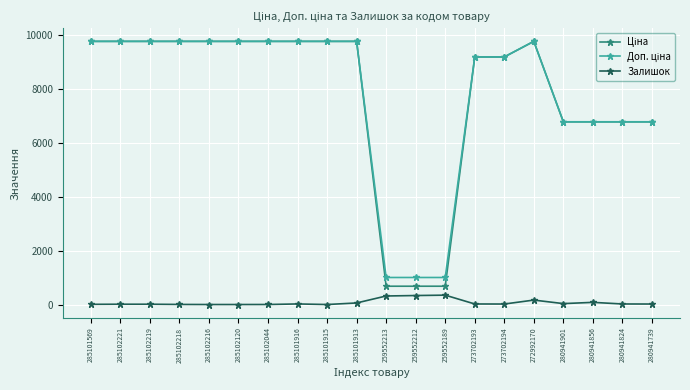

What is the difference between the maximum and minimum values in the Залишок series?

348.0